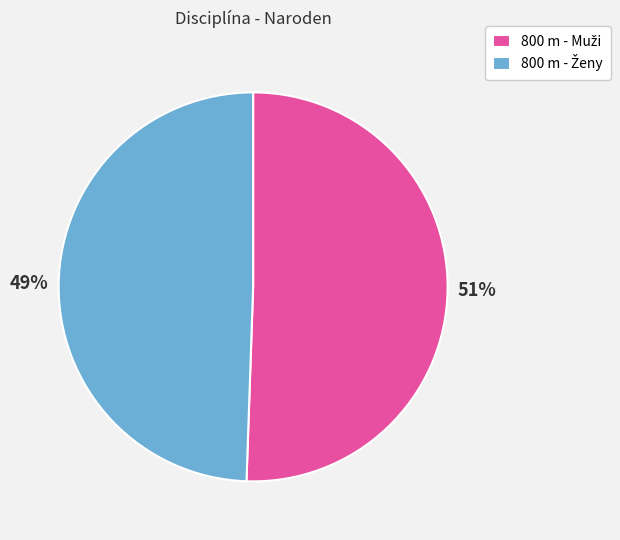

Is there any slice that represents more than half of the pie?

Yes